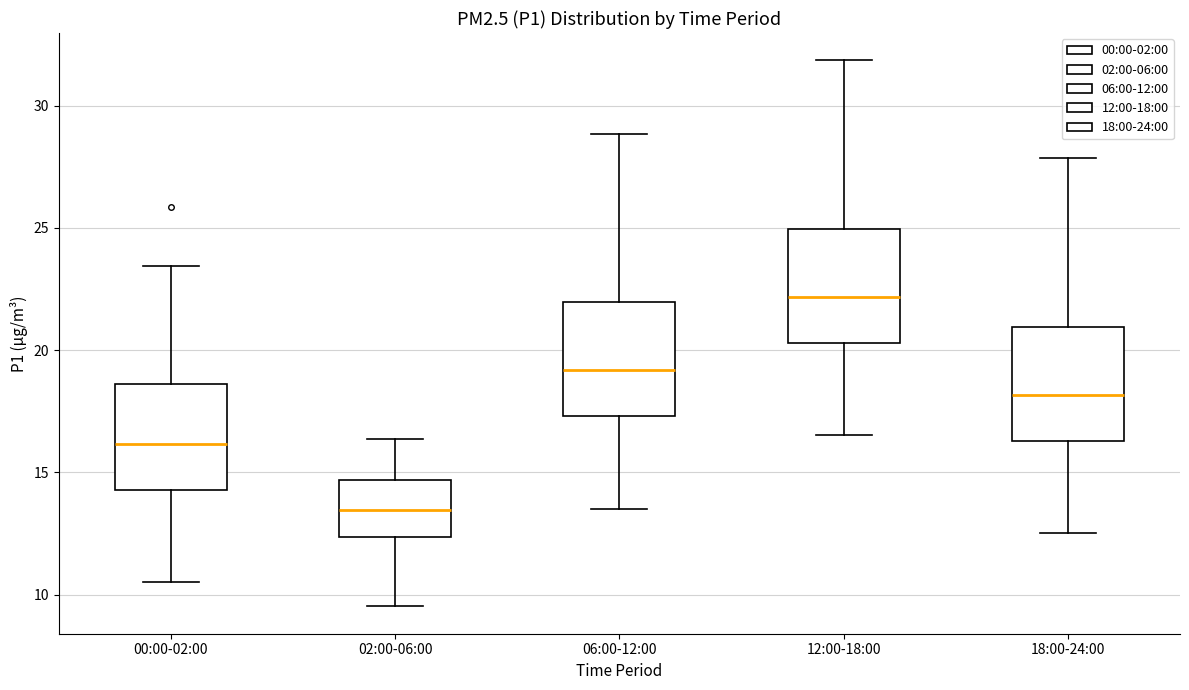

Which box has the lowest median line?

02:00-06:00